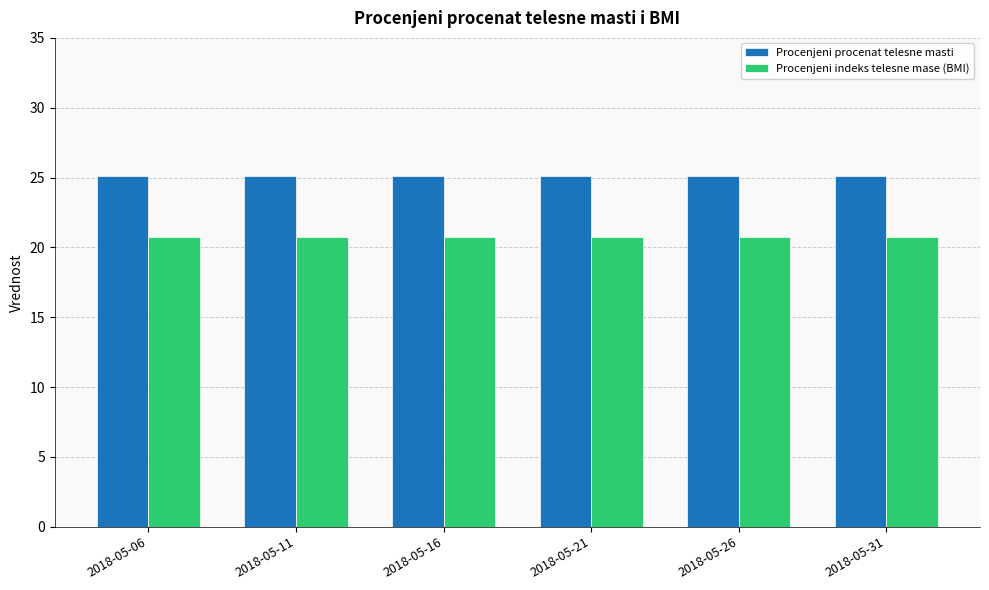

Which series has the largest total across all categories?

Procenjeni procenat telesne masti